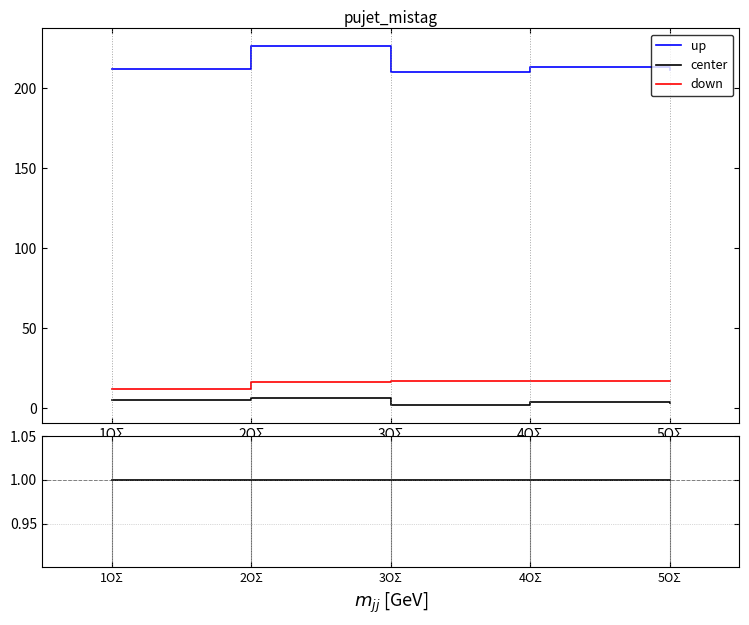

The value of up at 3ΟΣ is 71.5. True or false?

False